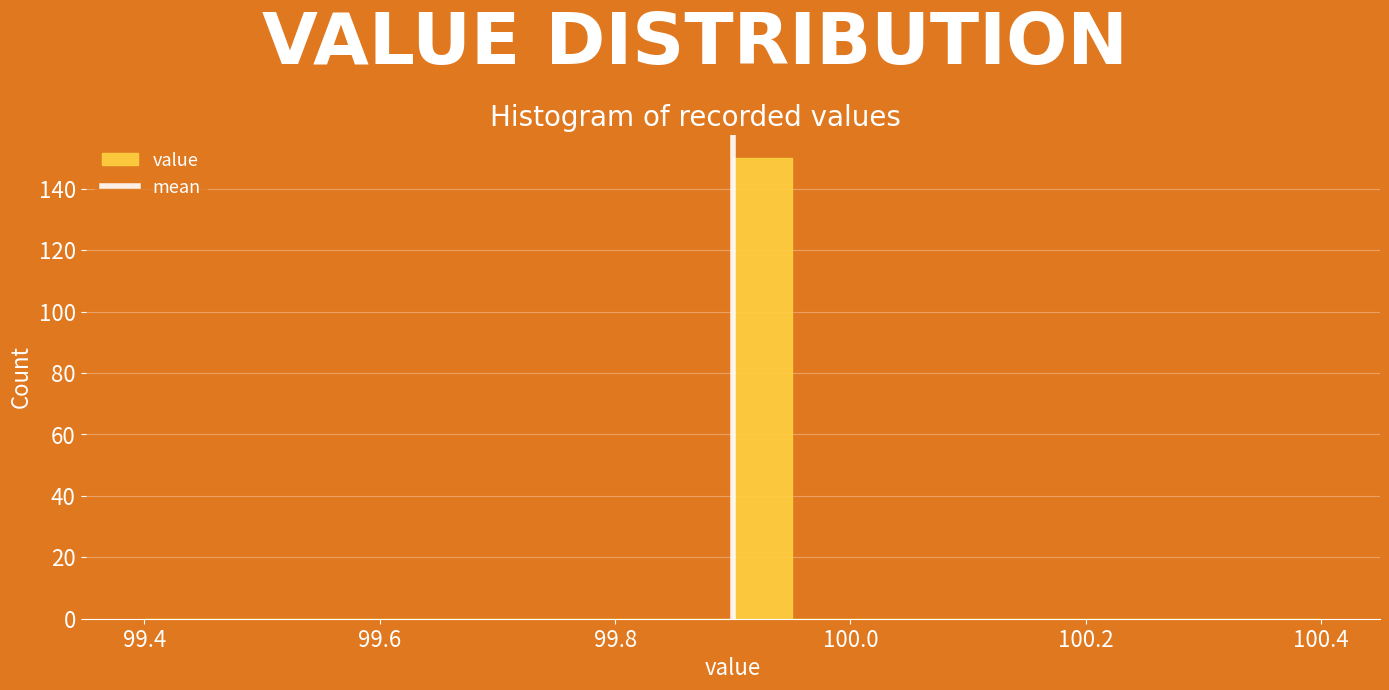

Around what value on the x-axis is the tallest bar? Give the approximate position of its centre, as read against the axis.

99.92